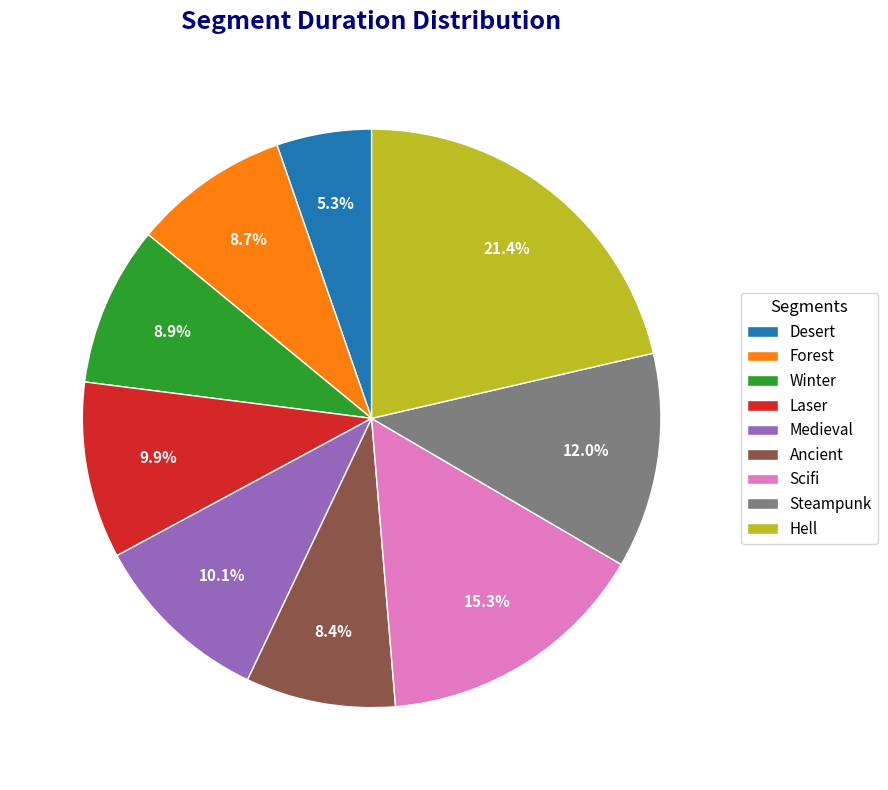

What percentage is the Hell slice, to the nearest percent?

21%